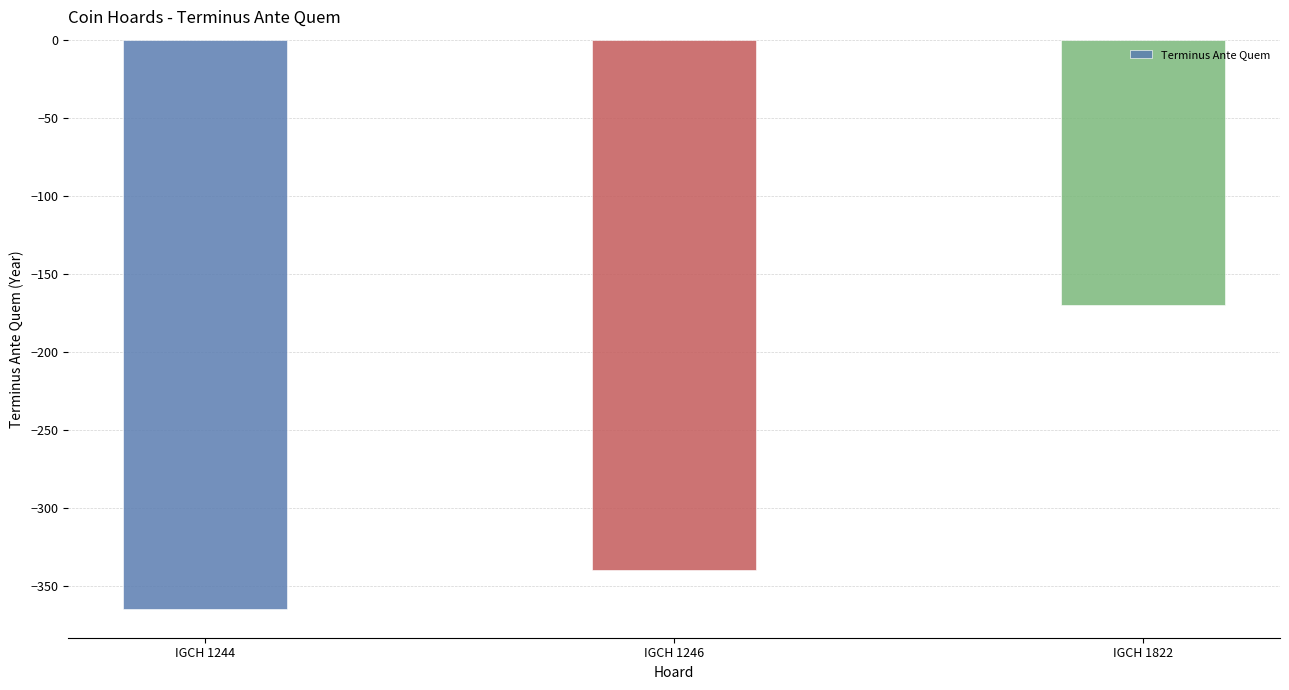

List the labels in order of value, largest first.

IGCH 1822, IGCH 1246, IGCH 1244